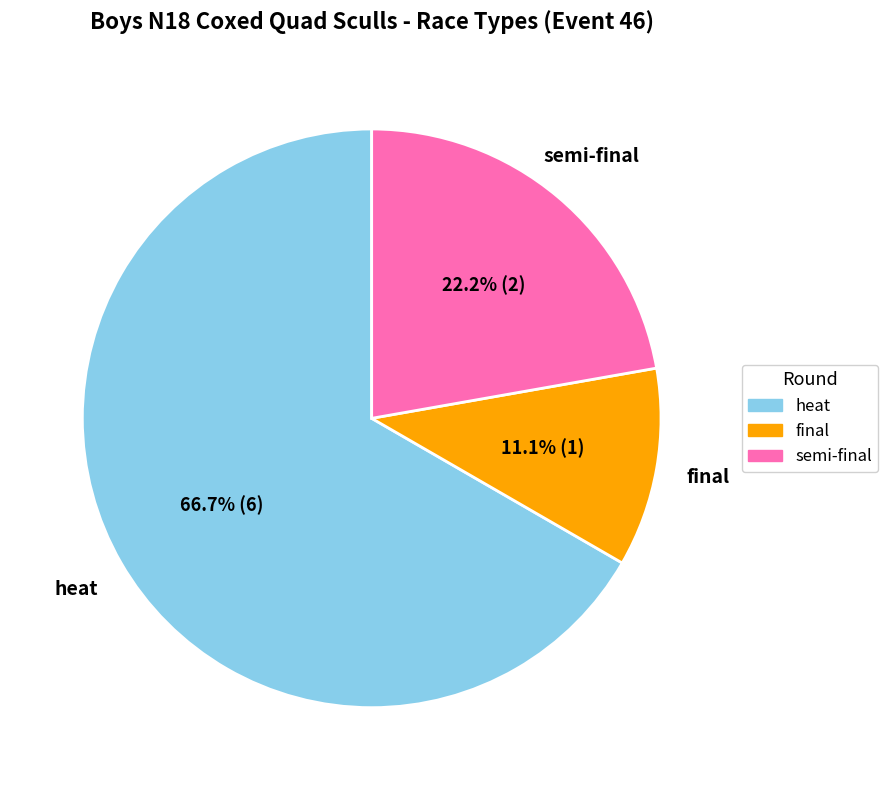

Approximately how many times larger is the value at semi-final compared to final?

2.0